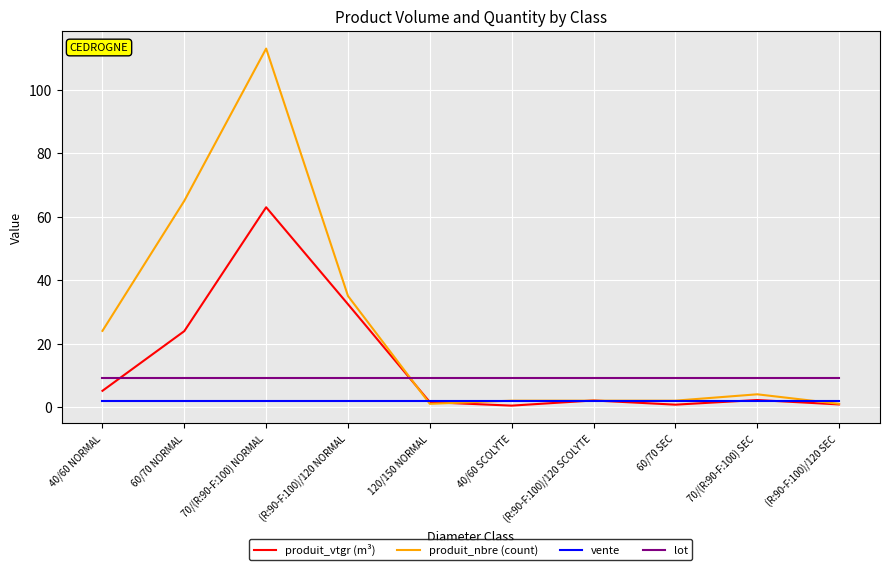

Read the vente value at (R:90-F:100)/120 NORMAL.

2.0